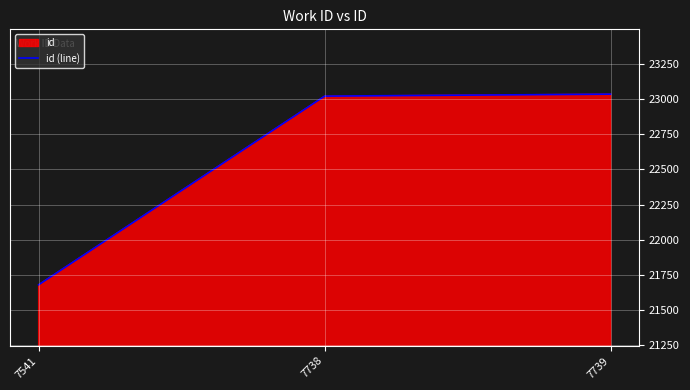

How many lines are shown in the chart?

1